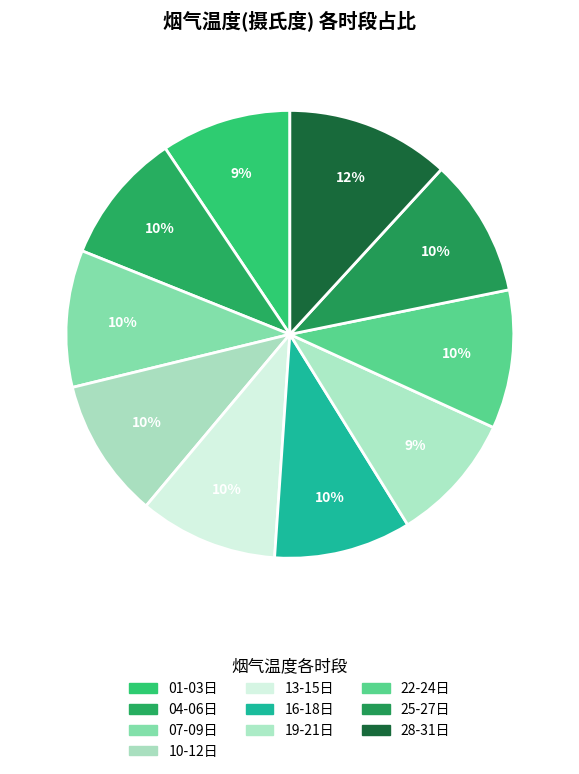

To the nearest percent, what is the average slice percentage?

10%